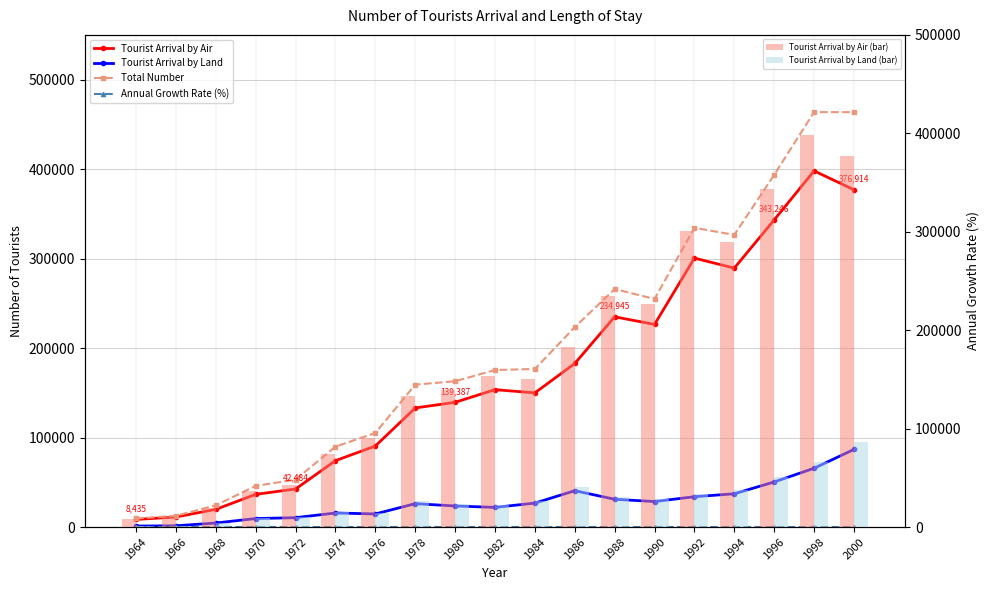

Which category has the lowest value in the Tourist Arrival by Air series?

1964